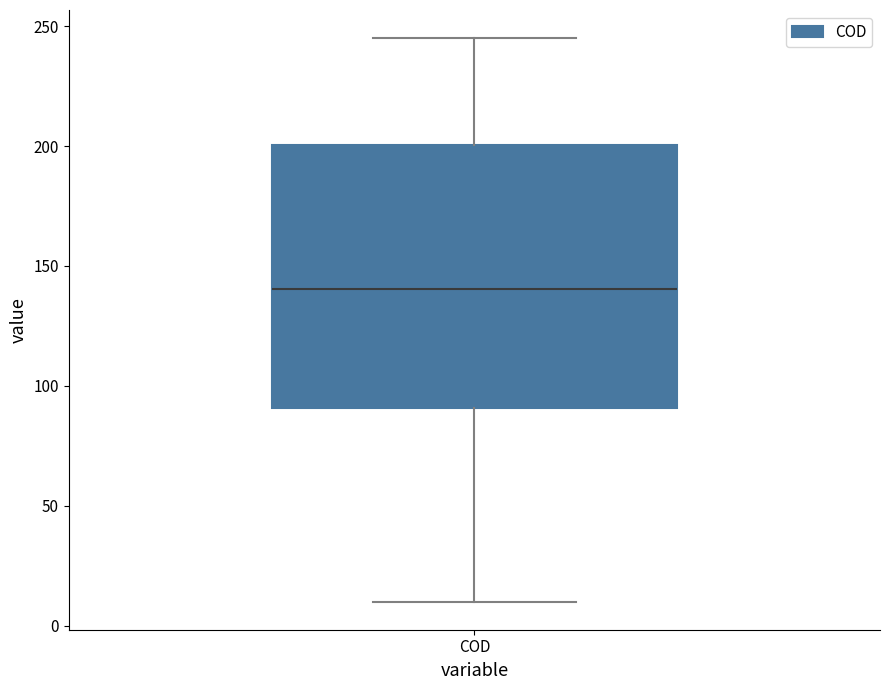

Read this box plot against the y-axis: the position of the median line, the range covered by the box, and the ends of both whiskers. The values are not printed on the chart, so give them approximately, as read against the axis.

median 140, box 90 to 200, whiskers 10 to 245